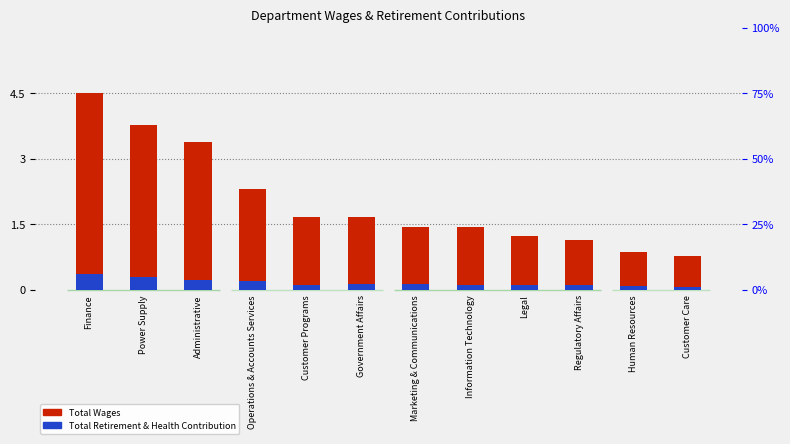

Which has a higher value, Government Affairs or Power Supply?

Power Supply